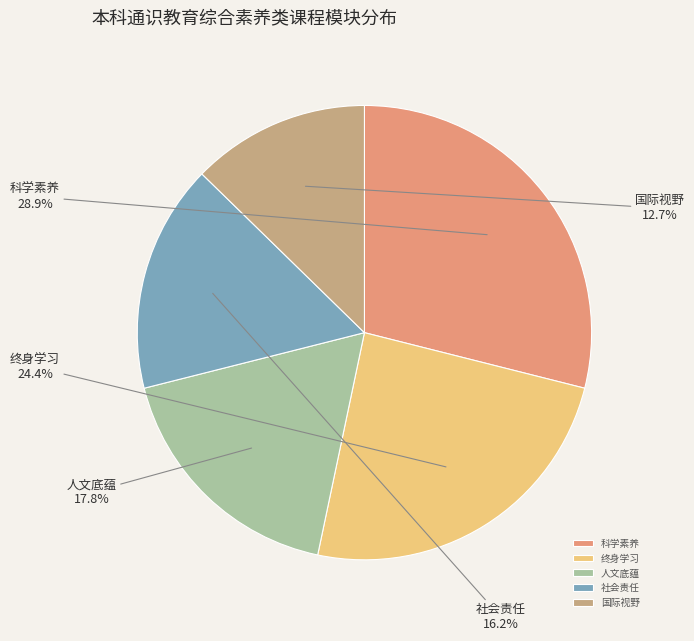

Do 国际视野 and 终身学习 together represent more than half of the pie?

No